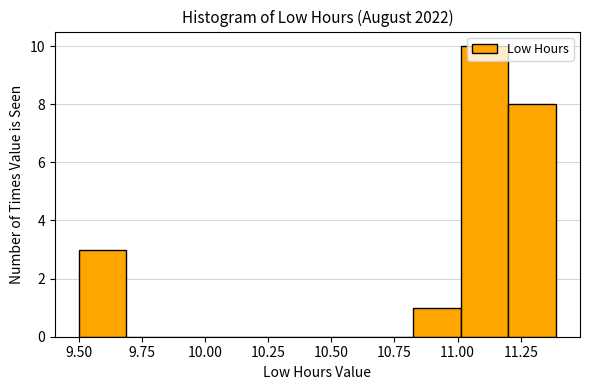

Read against the x-axis, roughly where is the centre of the tallest bar?

11.10